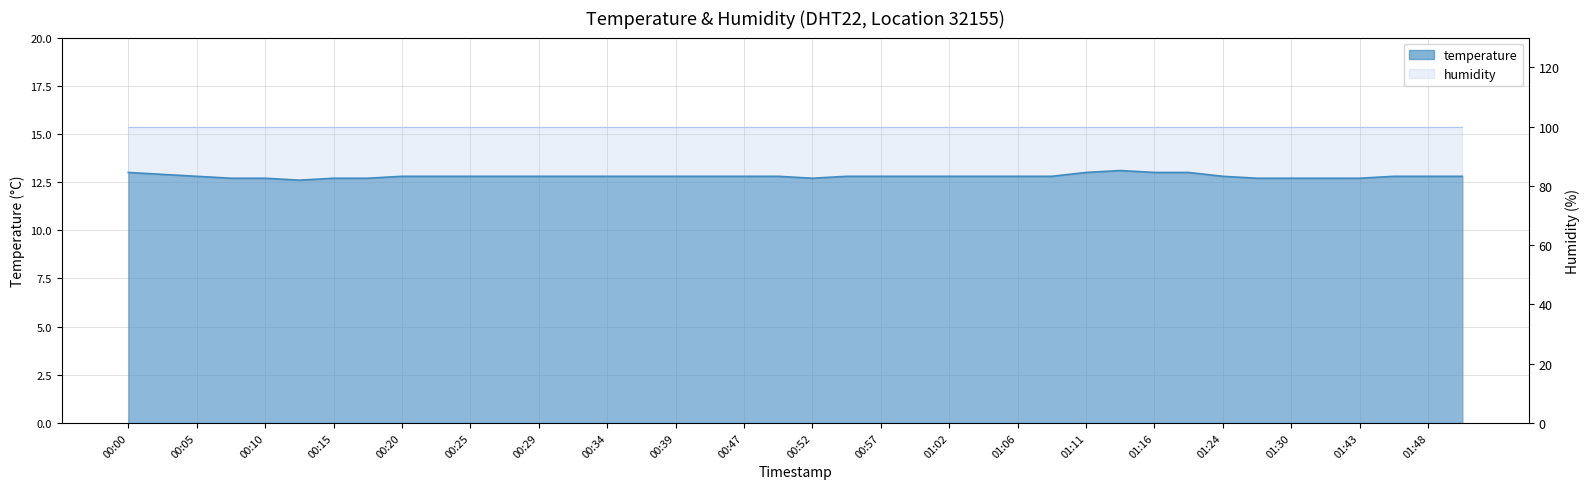

Which category has the highest value across all series?

2022-09-25T01:14:19